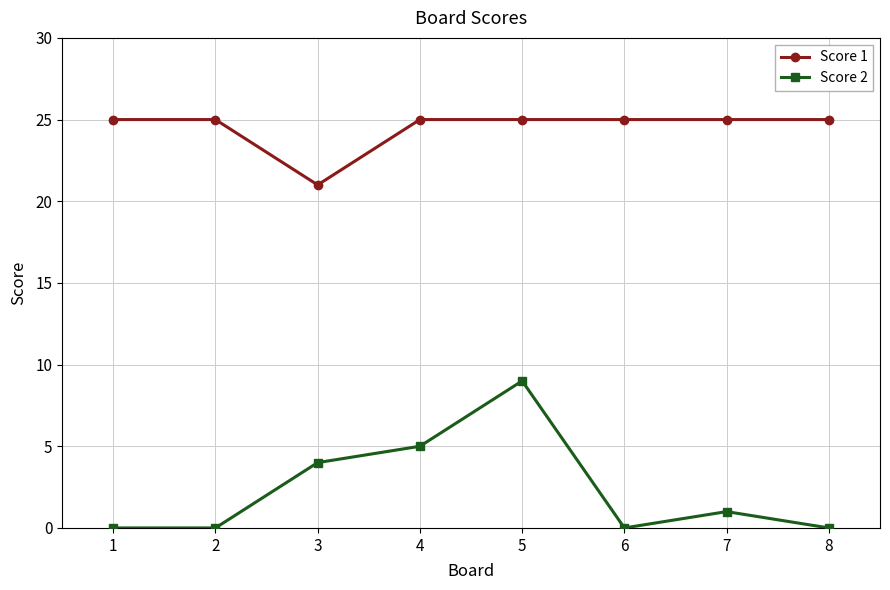

At how many categories does at least one series exceed 11?

8